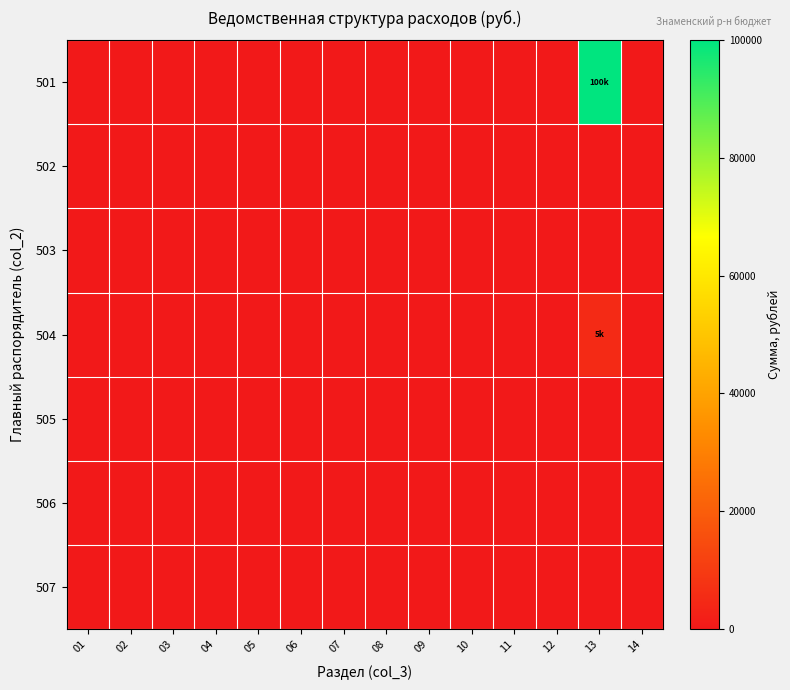

At which category is the sum across all series the highest?

13